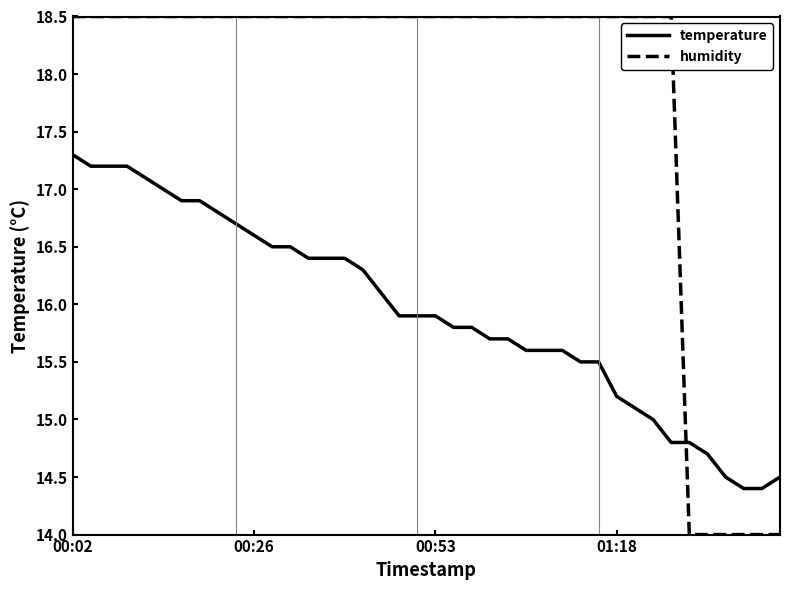

Reading right to left, what are all the values shown in this chart?

temperature: 14.5	14.4	14.4	14.5	14.7	14.8	14.8	15.0	15.1	15.2	15.5	15.5	15.6	15.6	15.6	15.7	15.7	15.8	15.8	15.9	15.9	15.9	16.1	16.3	16.4	16.4	16.4	16.5	16.5	16.6	16.7	16.8	16.9	16.9	17.0	17.1	17.2	17.2	17.2	17.3
humidity: 14.0	14.0	14.0	14.0	14.0	14.0	18.5	18.5	18.5	18.5	18.5	18.5	18.5	18.5	18.5	18.5	18.5	18.5	18.5	18.5	18.5	18.5	18.5	18.5	18.5	18.5	18.5	18.5	18.5	18.5	18.5	18.5	18.5	18.5	18.5	18.5	18.5	18.5	18.5	18.5